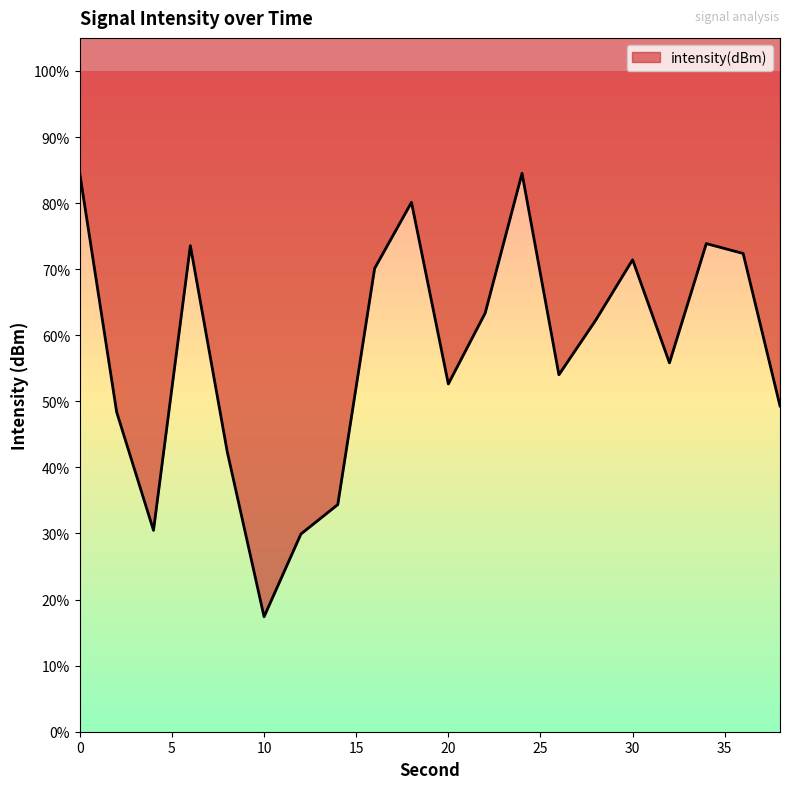

List the labels in order of value, largest first.

24, 0, 18, 34, 6, 36, 30, 16, 22, 28, 32, 26, 20, 38, 2, 8, 14, 4, 12, 10